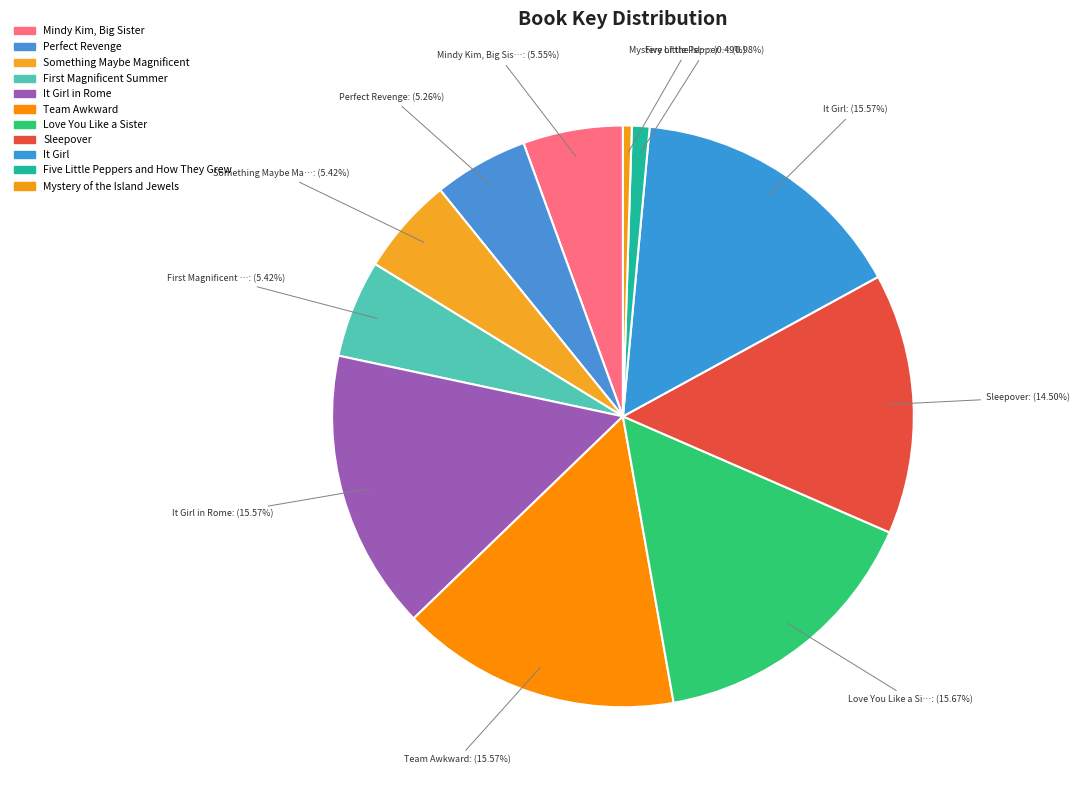

How many segments does this pie chart have?

11